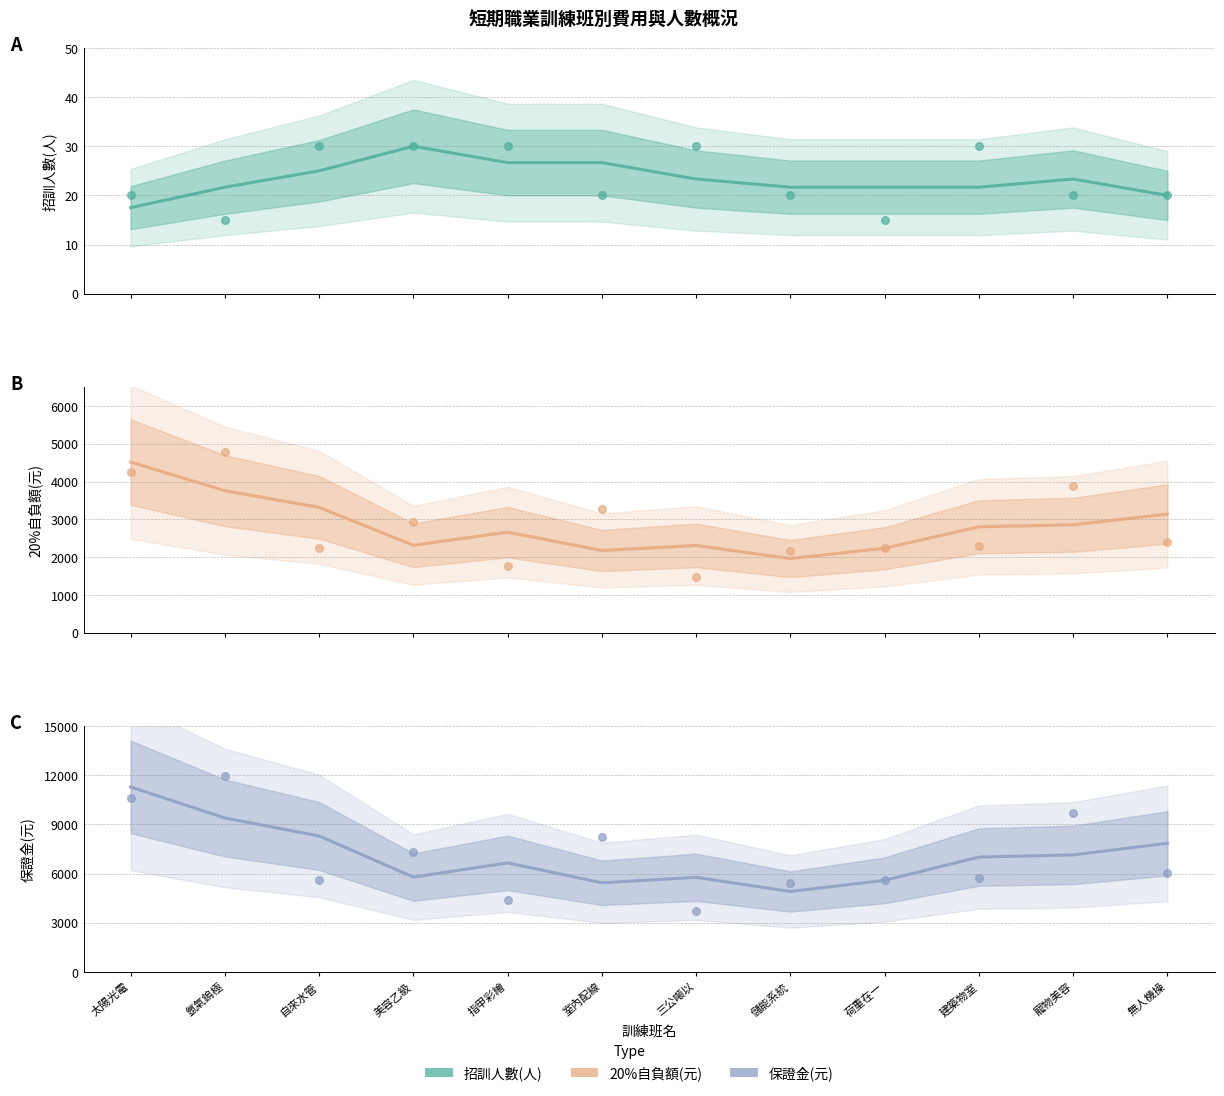

Is the value of 招訓人數(人) at 儲能系統 greater than the value of 20%自負額(元) at 太陽光電?

No